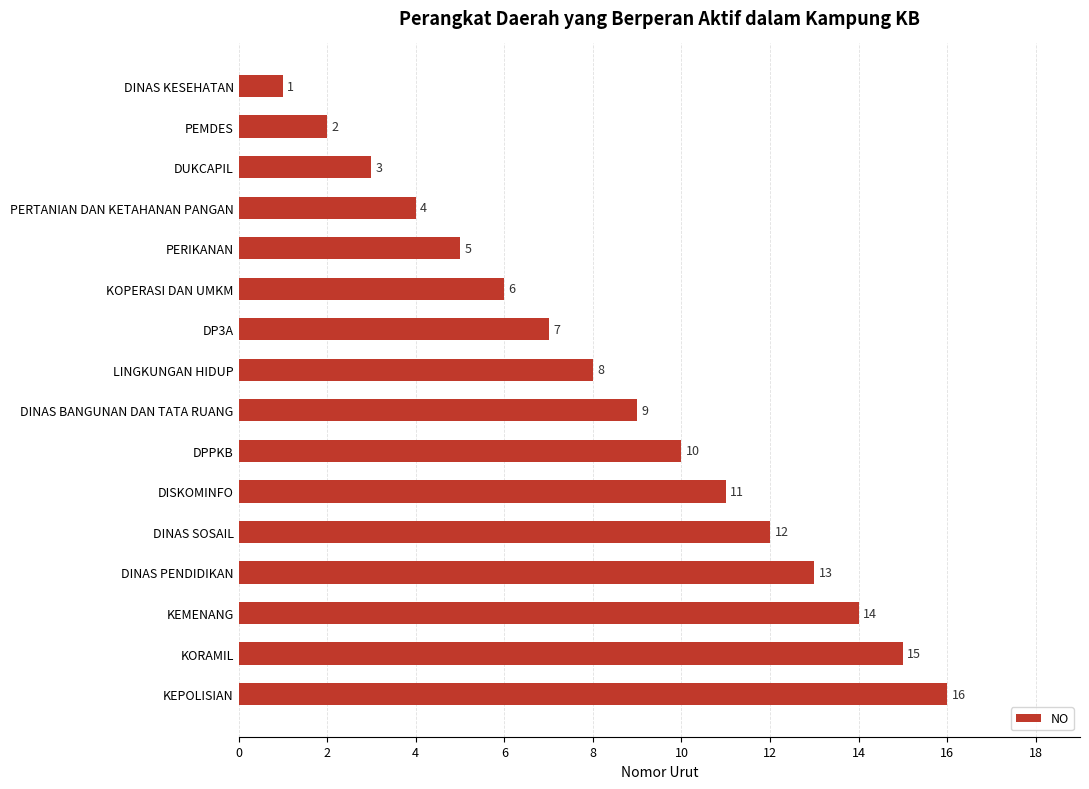

Rank the categories by value from lowest to highest.

DINAS KESEHATAN, PEMDES, DUKCAPIL, PERTANIAN DAN KETAHANAN PANGAN, PERIKANAN, KOPERASI DAN UMKM, DP3A, LINGKUNGAN HIDUP, DINAS BANGUNAN DAN TATA RUANG, DPPKB, DISKOMINFO, DINAS SOSAIL, DINAS PENDIDIKAN, KEMENANG, KORAMIL, KEPOLISIAN